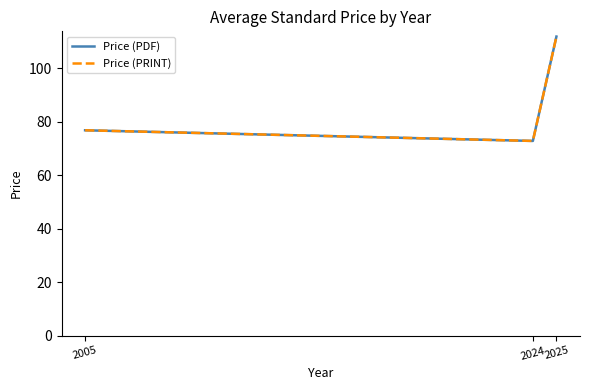

What is the difference between the maximum and minimum values in the Price (PRINT) series?

39.0